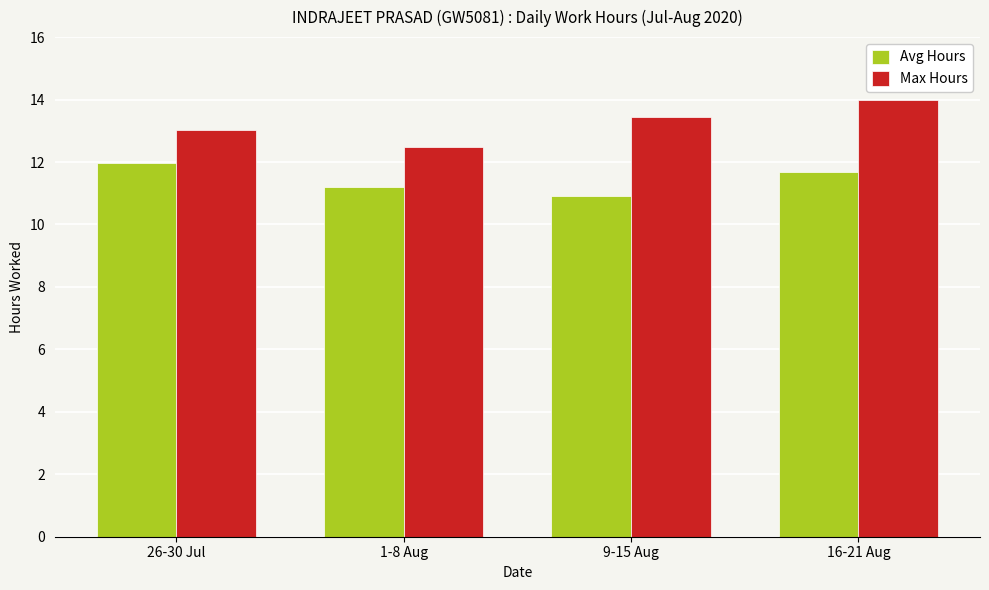

At how many categories does at least one series exceed 11?

4